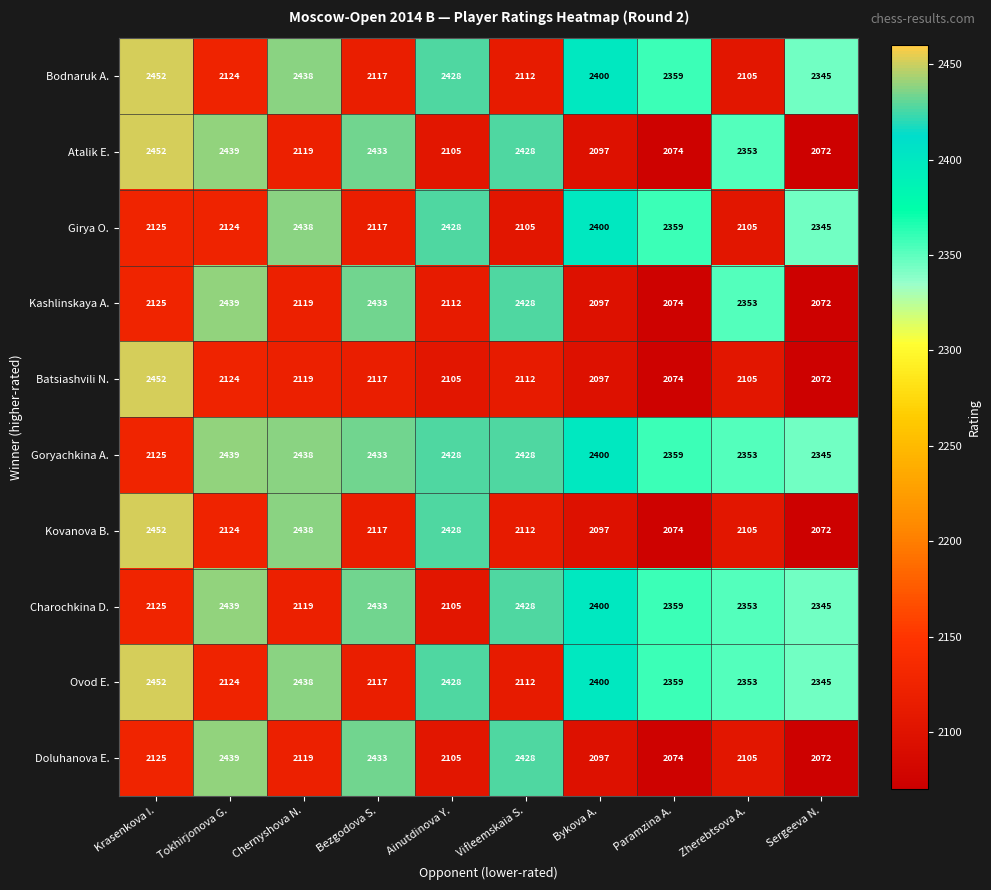

What value does the Kashlinskaya A. series have at Chernyshova N.?

2119